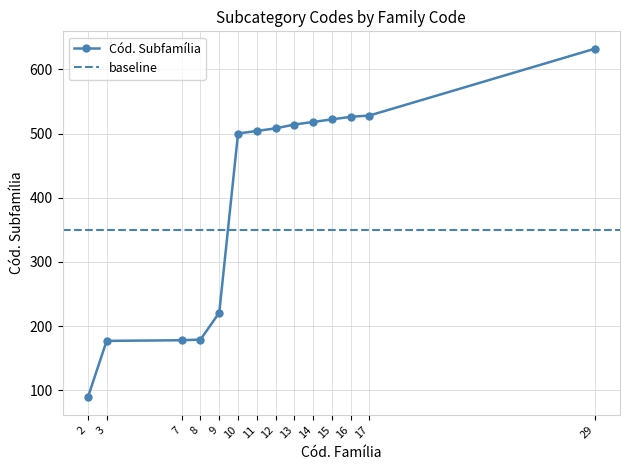

What is the difference between the values at 3 and 10?

323